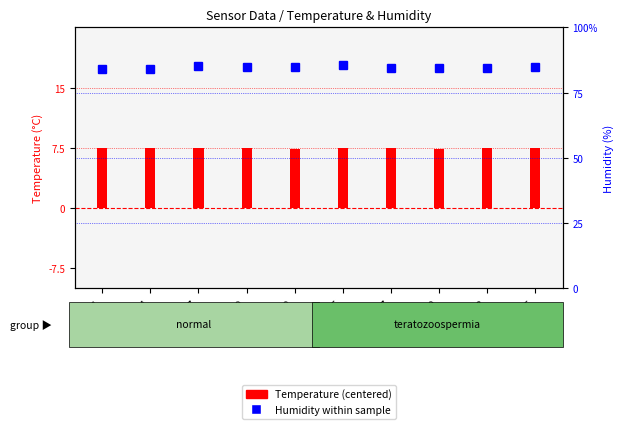

At 00:04, list the series in order from smallest to largest.

Temperature (centered), Humidity